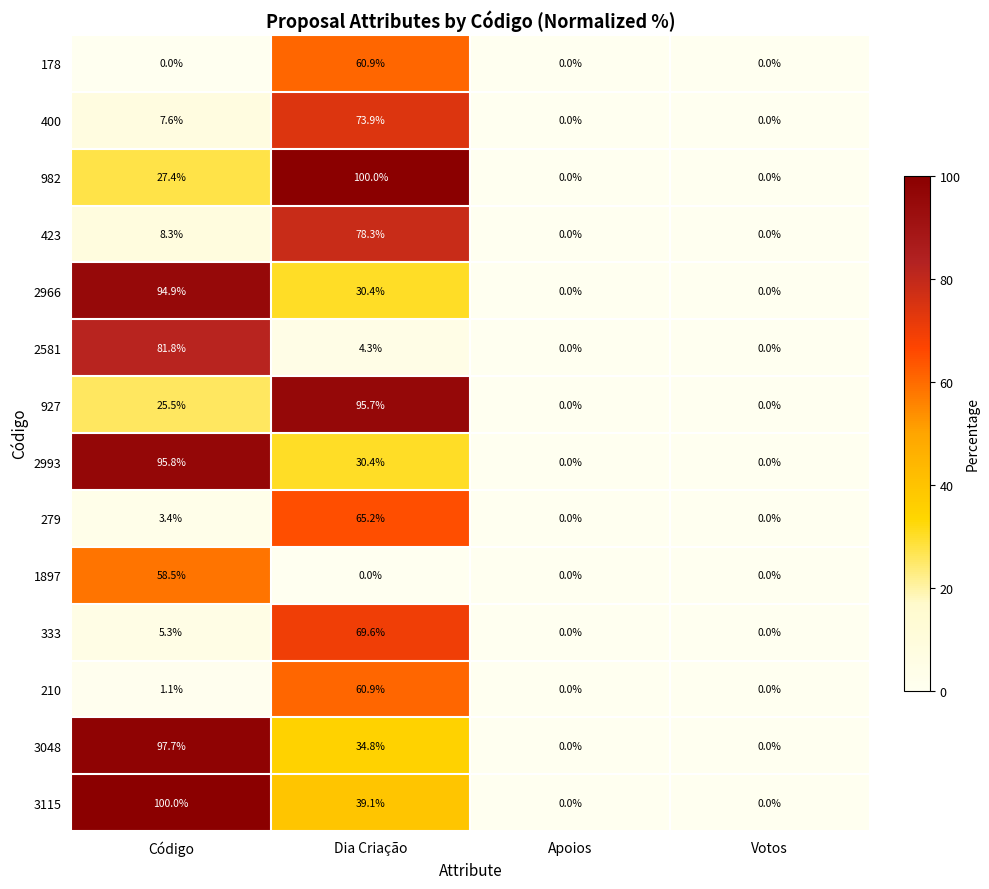

What is the difference between the highest and lowest values at Dia Criação?

100.0